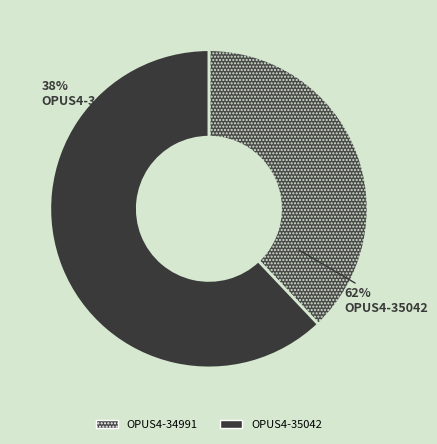

Which category has the biggest portion of the pie?

OPUS4-35042